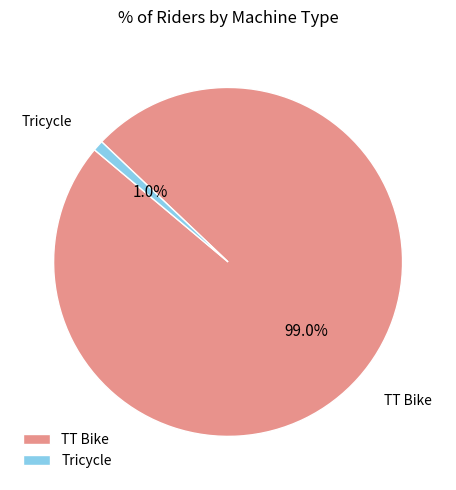

To the nearest percent, what is the average slice percentage?

50%